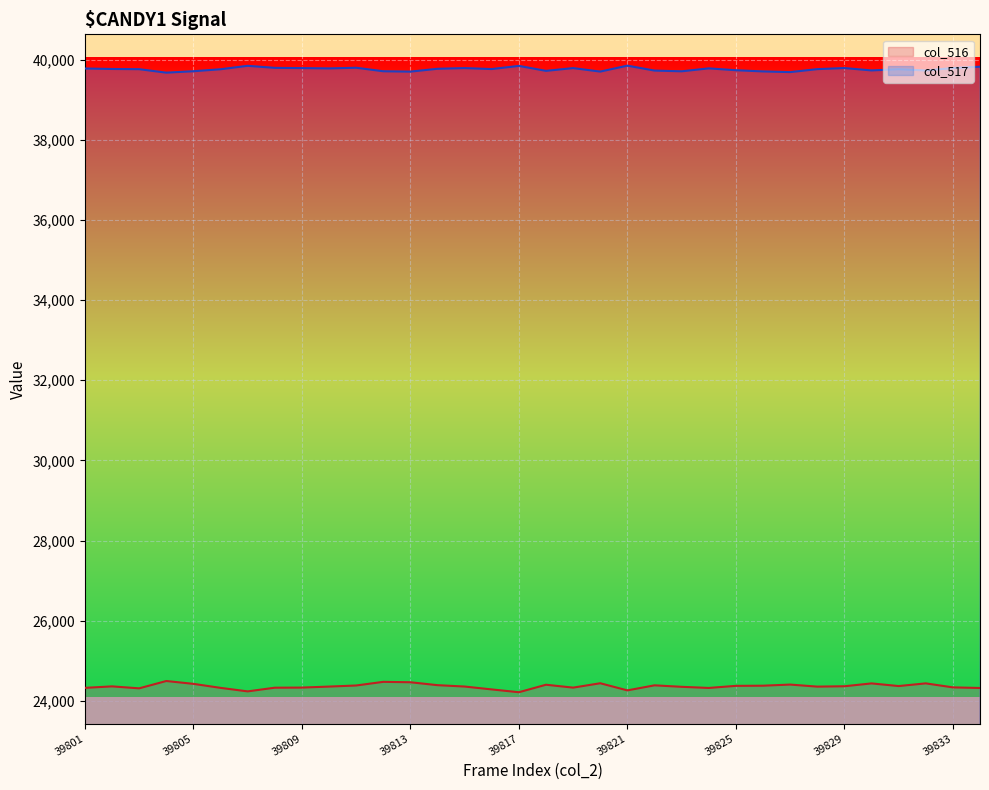

List the labels in order of col_516 value, smallest first.

39817, 39807, 39821, 39816, 39803, 39834, 39824, 39801, 39806, 39808, 39819, 39809, 39833, 39823, 39828, 39810, 39815, 39802, 39829, 39831, 39825, 39826, 39811, 39822, 39814, 39818, 39827, 39805, 39830, 39832, 39820, 39813, 39812, 39804